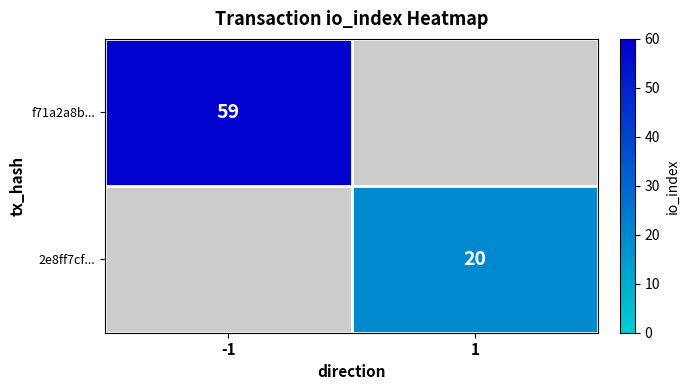

Is the value of f71a2a8b... at -1 greater than the value of 2e8ff7cf... at 1?

Yes